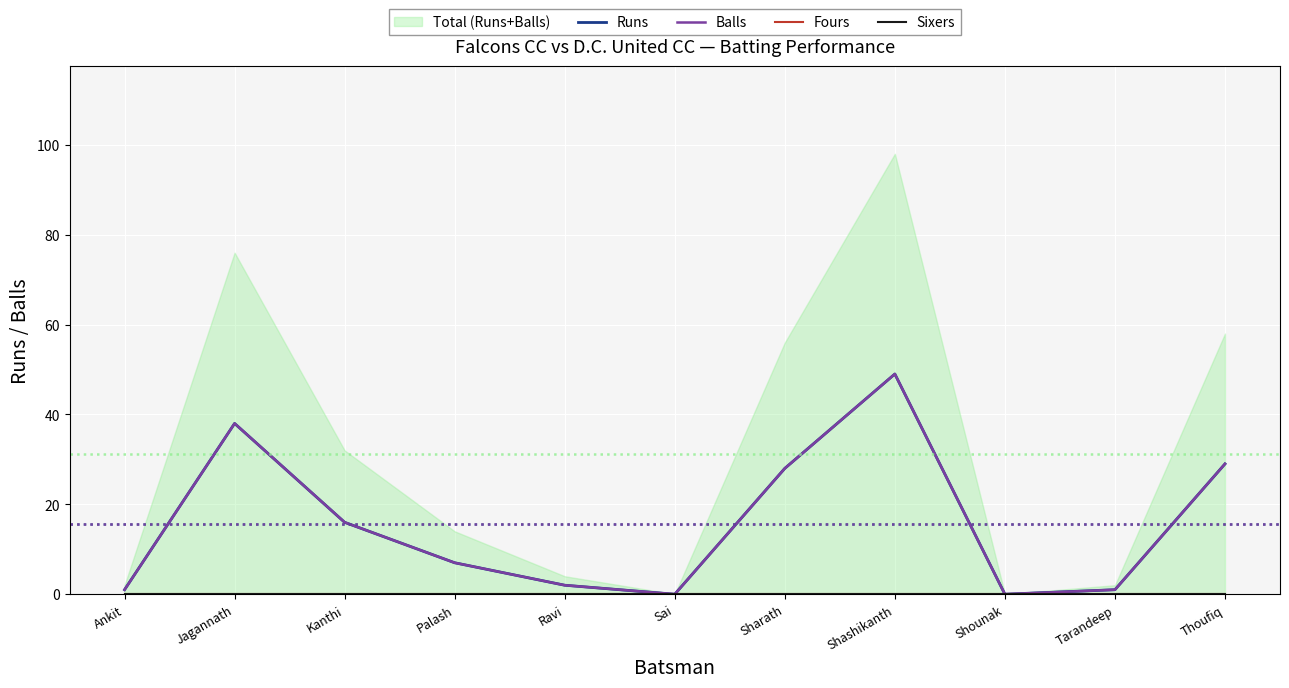

How many lines are shown in the chart?

4